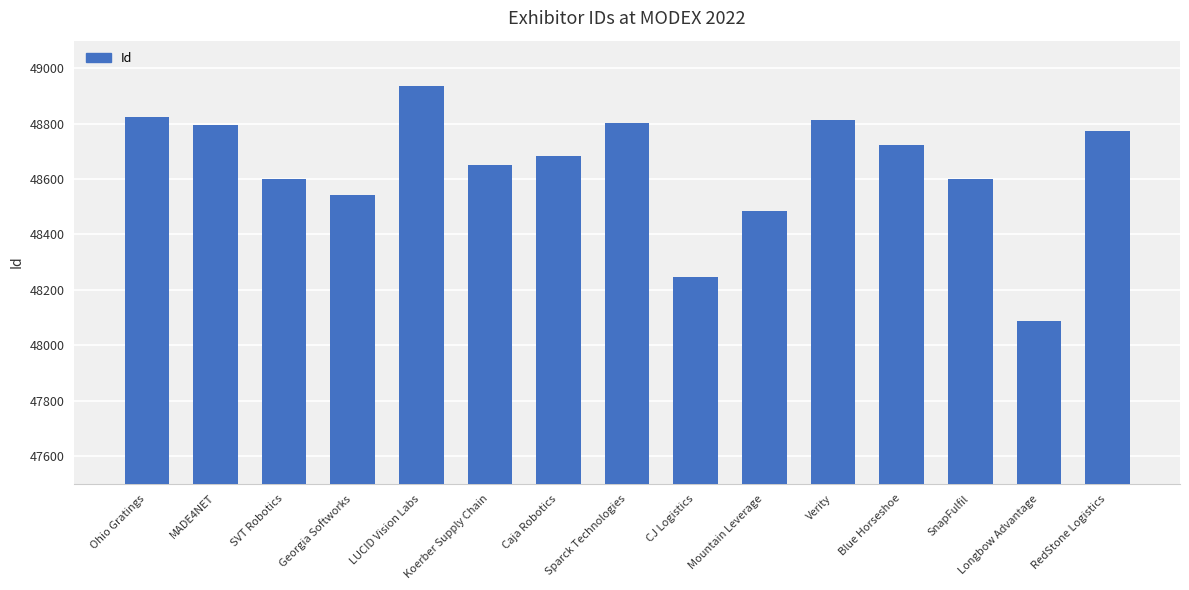

What is the greatest value displayed?

48937